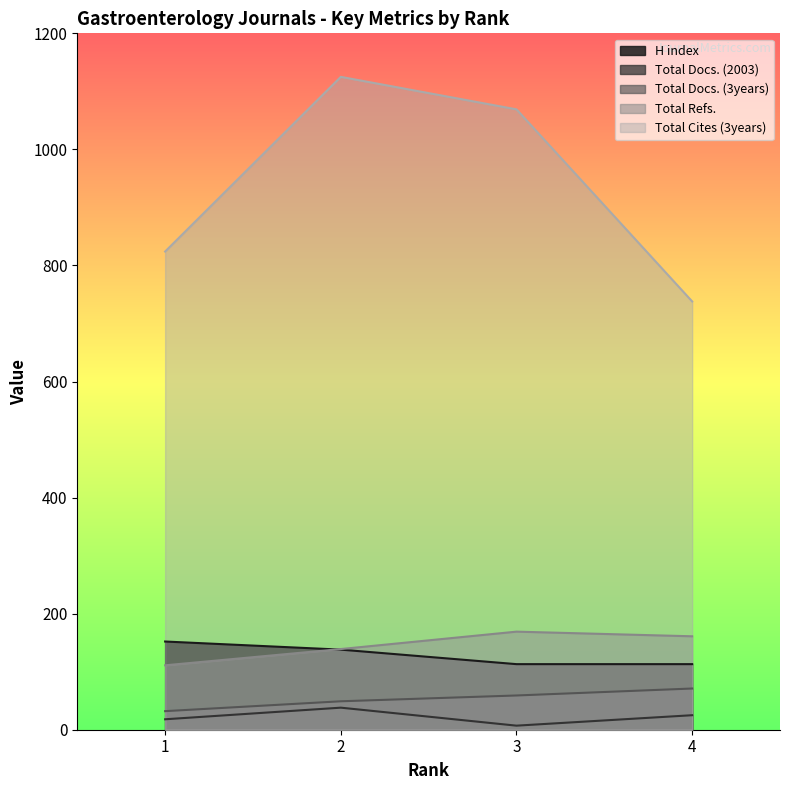

What is the value of the Total Docs. (3years) point at the 3rd from the left?

59